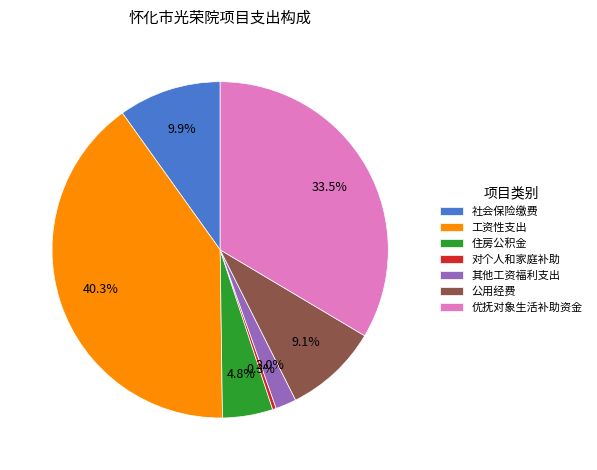

Is it true that 社会保险缴费 is 4% of the pie?

False